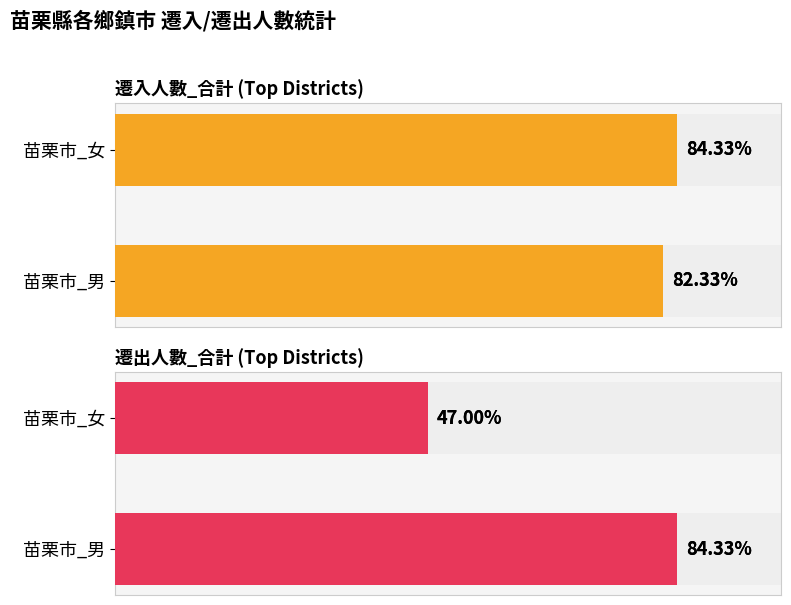

How many data points does each series have?

2